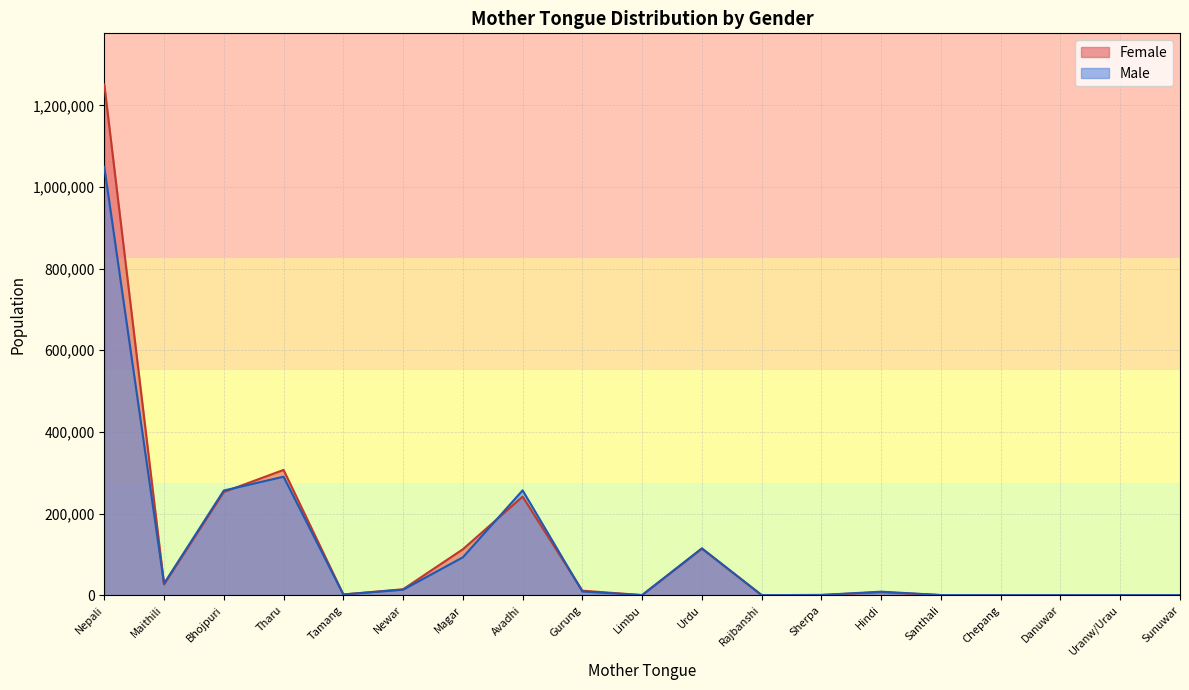

How many interior local valleys does the Female series have?

5